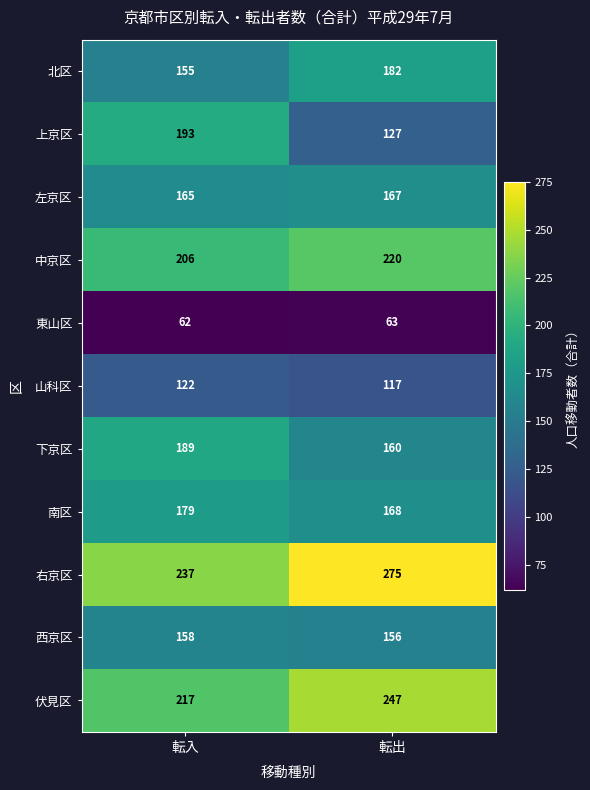

What is the total value across all series at 転入?

1883